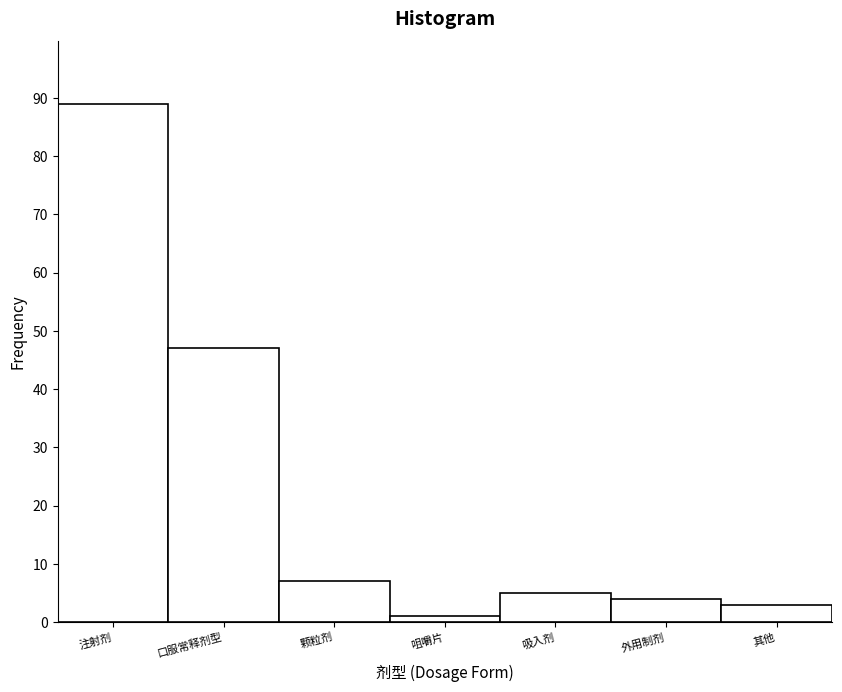

Reading left to right, extract all data points from this chart.

注射剂=89	口服常释剂型=47	颗粒剂=7	咀嚼片=1	吸入剂=5	外用制剂=4	其他=3